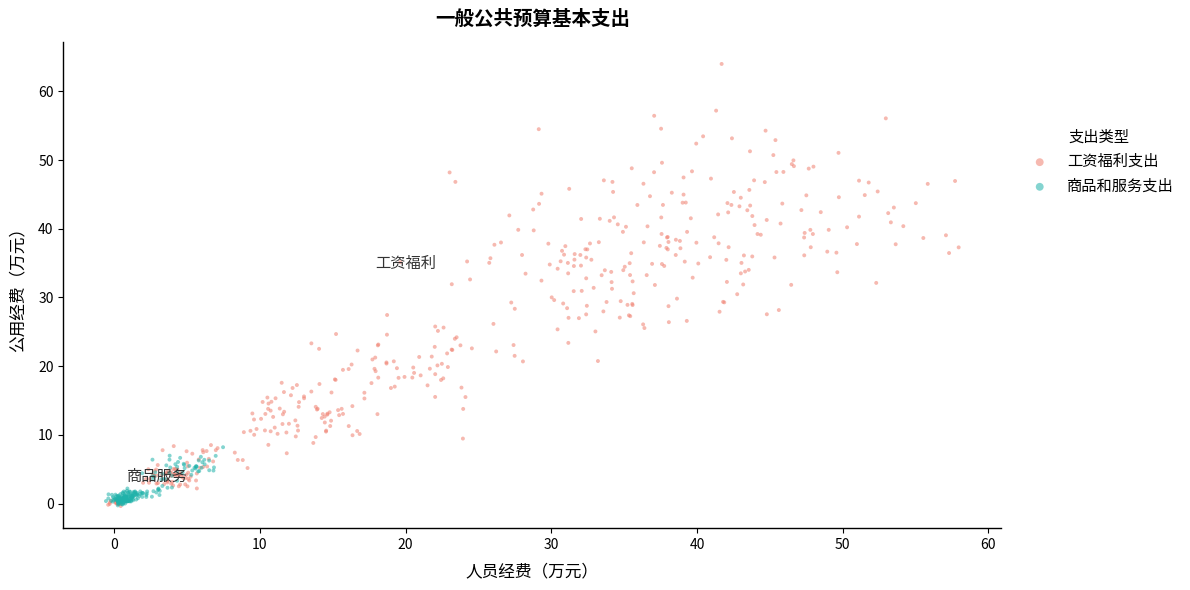

Which series has the largest Y range (max minus min)?

工资福利支出